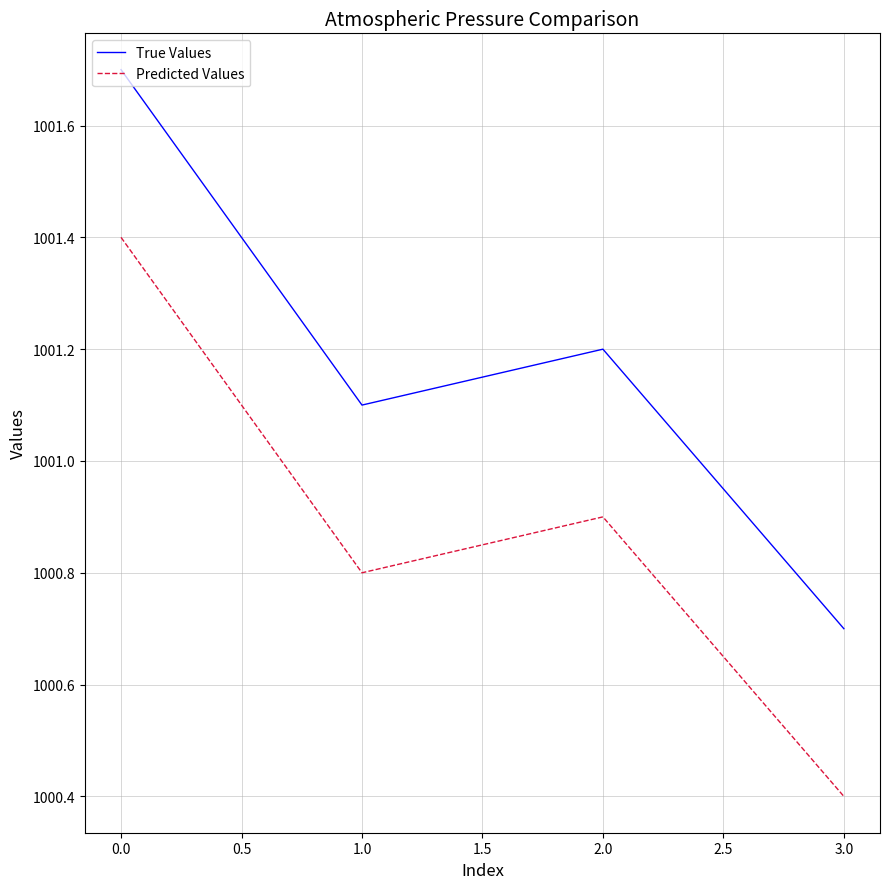

What is the difference between the second highest and second lowest values in the True Values series?

0.1